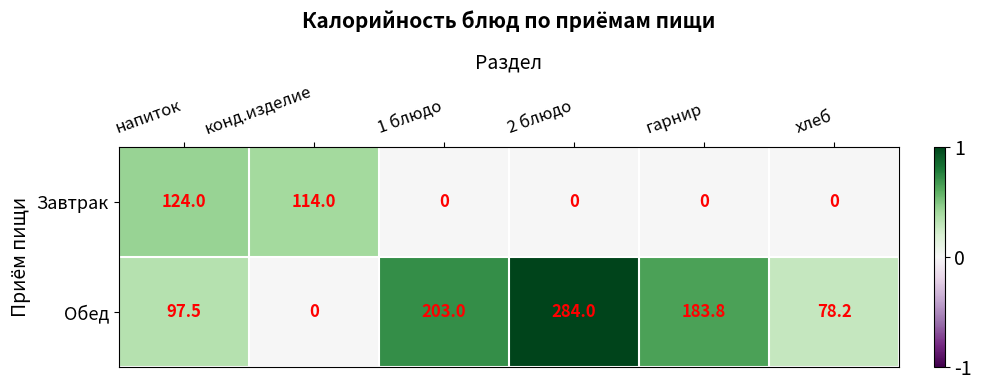

Rank the series by their maximum value, from highest to lowest.

Обед, Завтрак